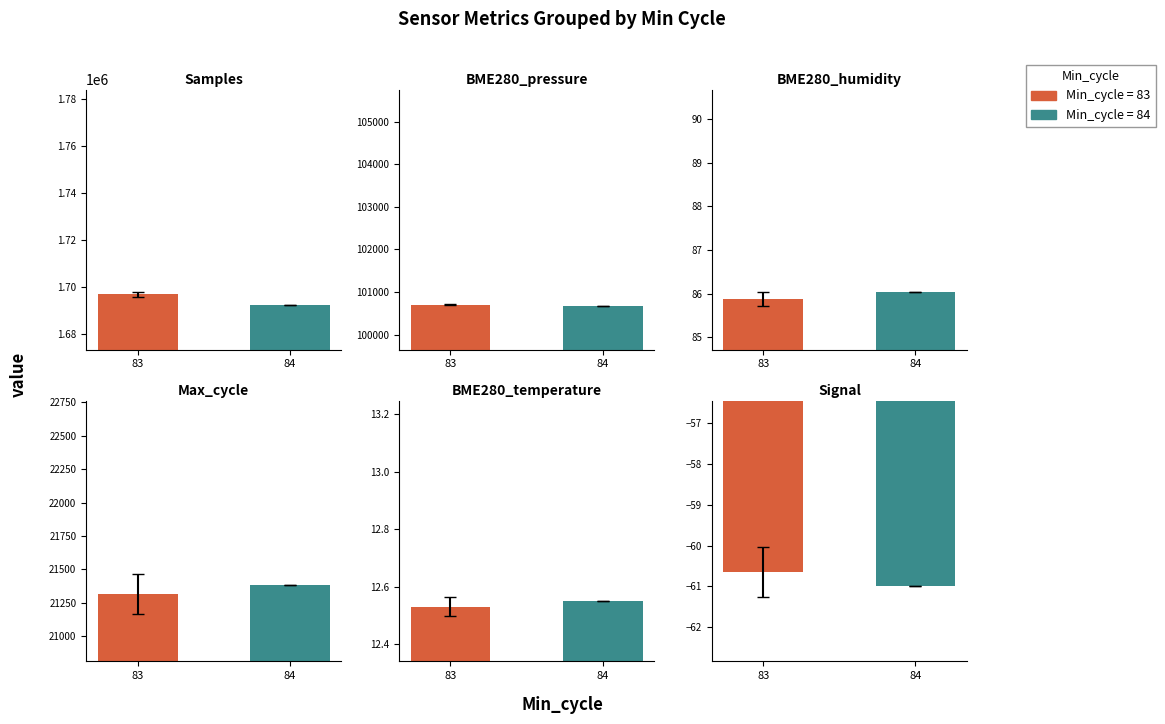

What is the value of the BME280_pressure bar at the 4th from the left?

100709.0